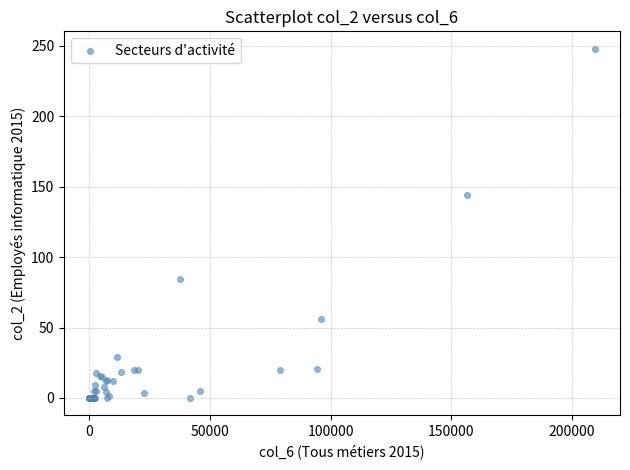

What Y value in the scatter plot is closest to 123?

144.1